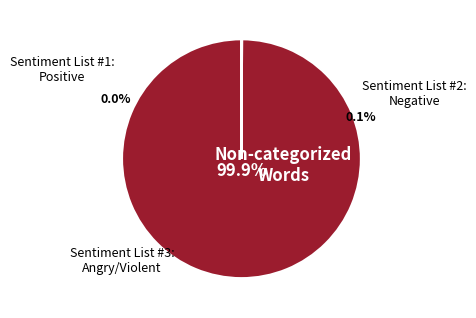

What percentage is NOT represented by Words in Sentiment List#3: Angry/Violent?

100.0%